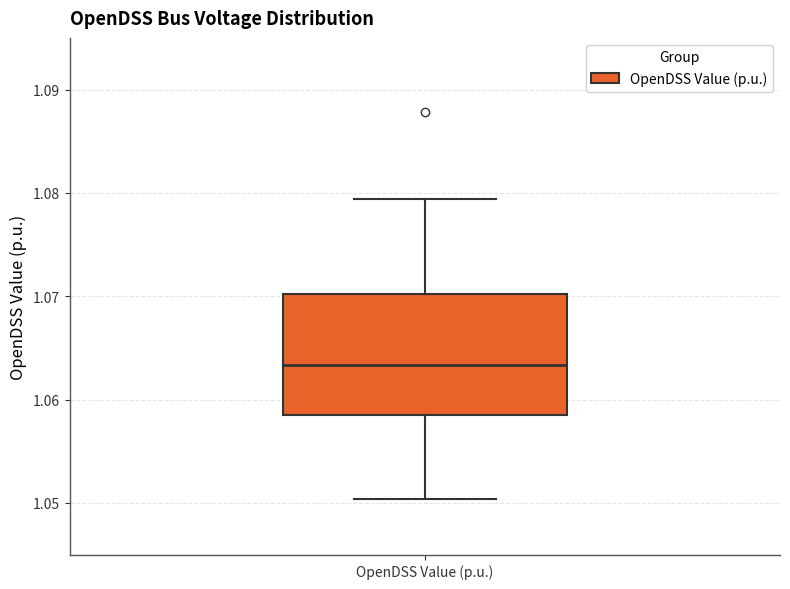

Where does the upper whisker of the box for OpenDSS Value (p.u.) end on the y-axis? The values are not printed on the chart, so give them approximately, as read against the axis.

1.079